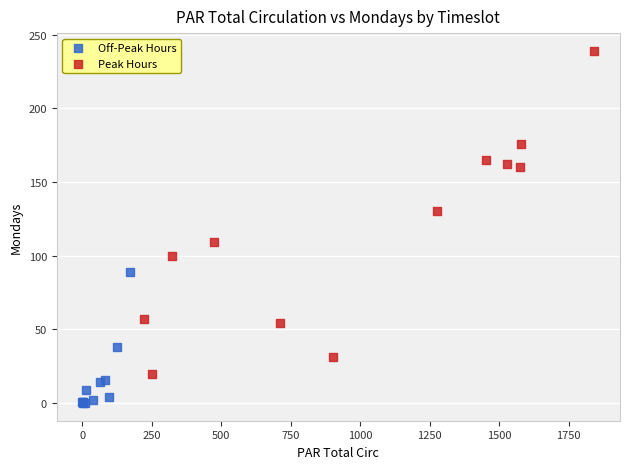

Which series reaches the maximum Y coordinate?

Peak Hours